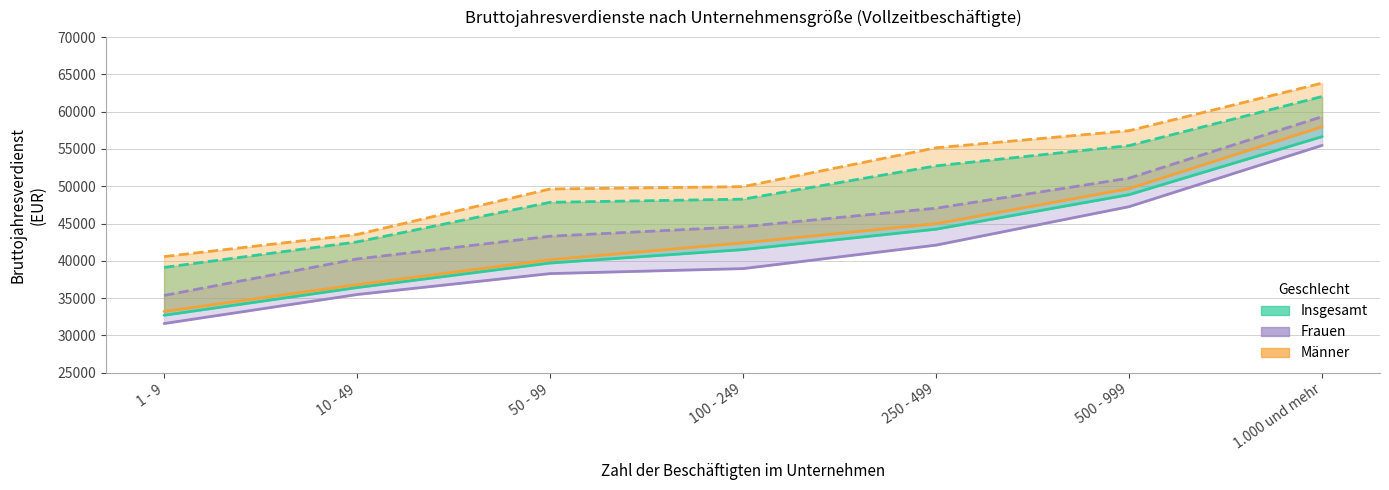

Count the number of categories in the chart.

7